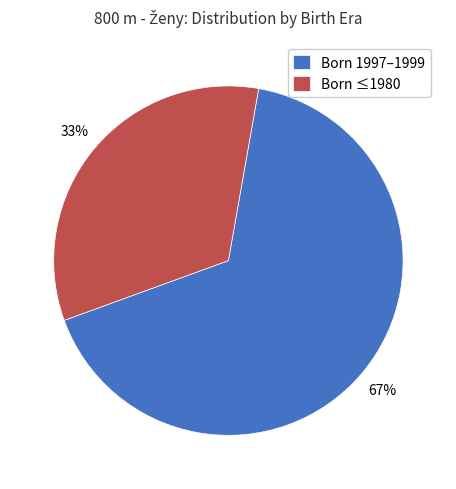

Is it true that Born ≤1980 is 26% of the pie?

False